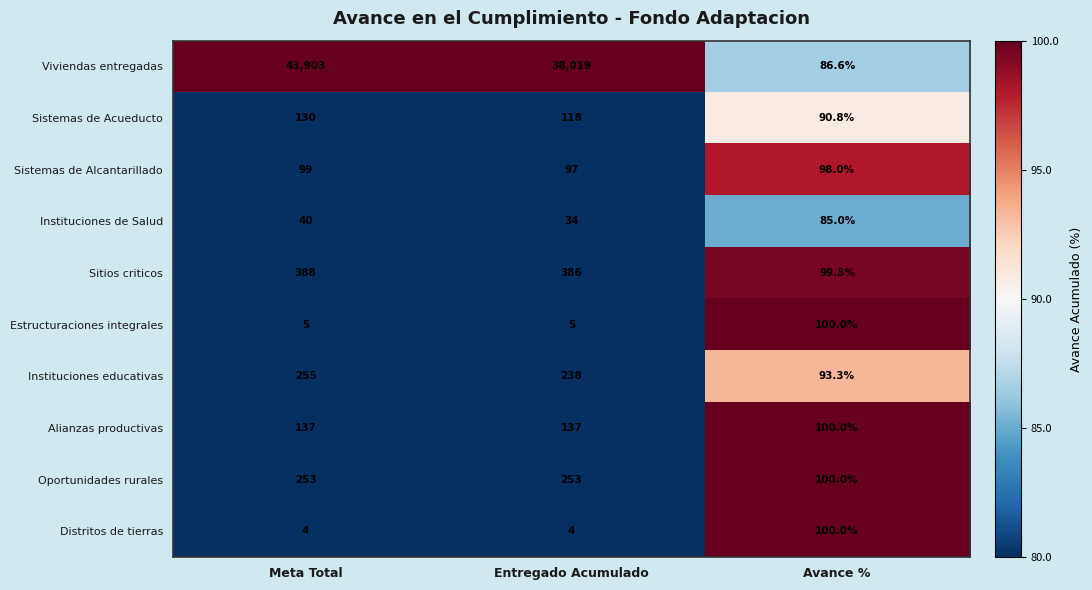

At which category is the sum across all series the highest?

Meta Total